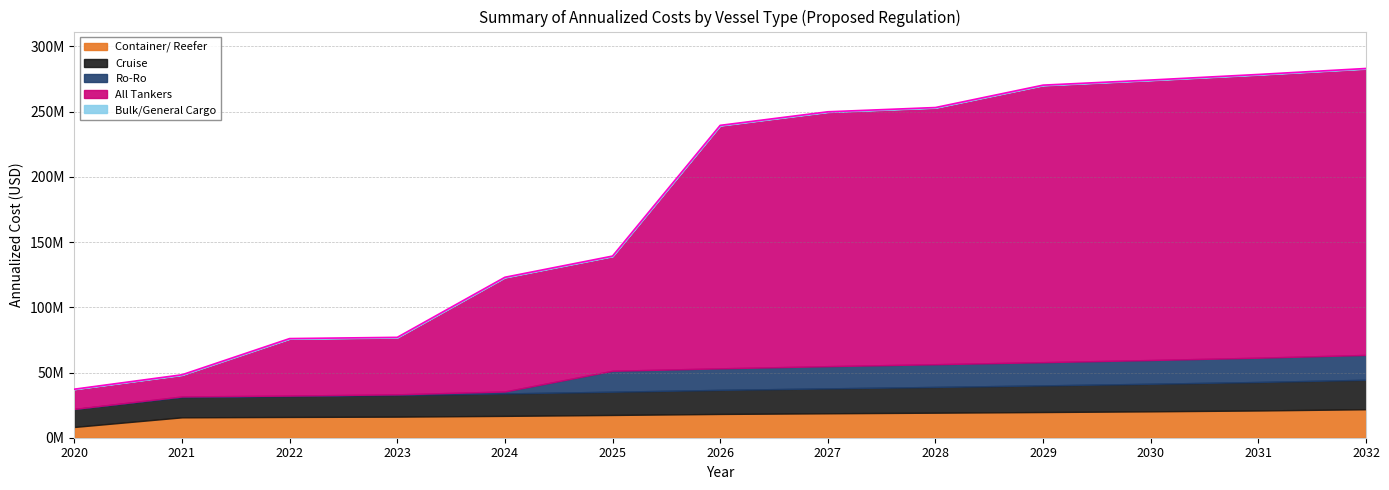

List the series in order of their peak value, lowest first.

Bulk/General Cargo, Ro-Ro, Container/ Reefer, Cruise, All Tankers